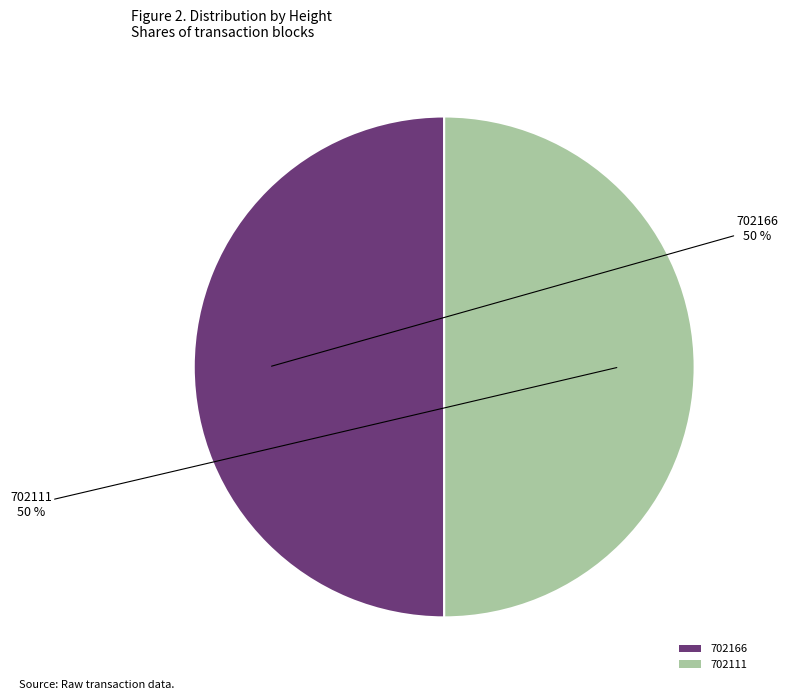

How many slices are in this pie chart?

2